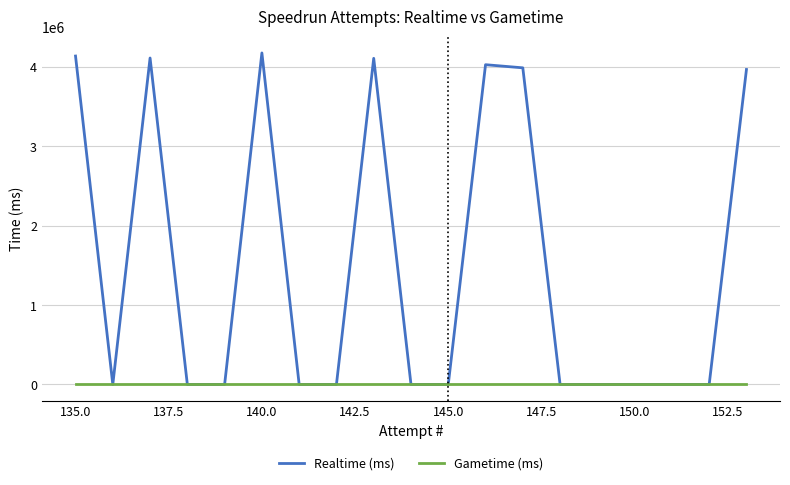

Is the value of Gametime (ms) at 152.5 greater than the value of Realtime (ms) at 132.5?

No